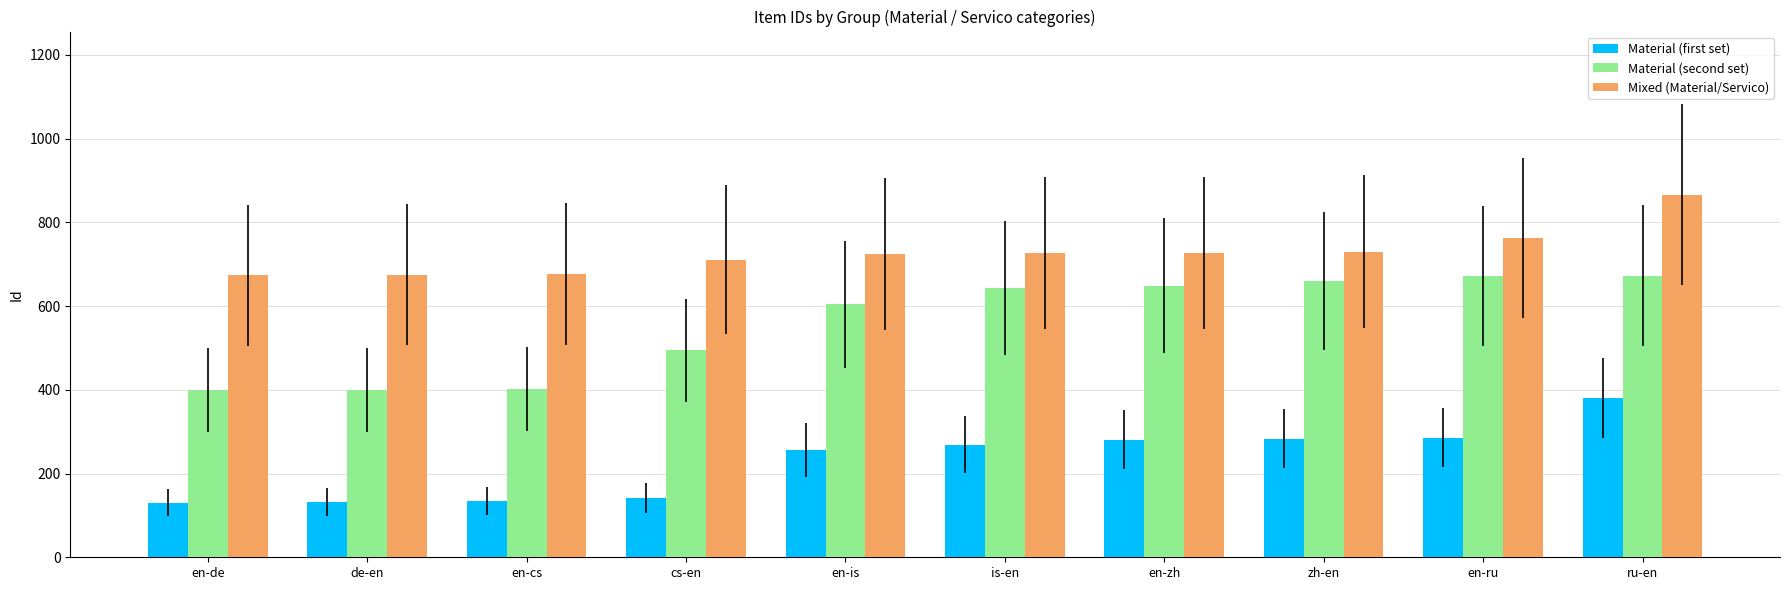

Rank the series by their maximum value, from lowest to highest.

Material (first set), Material (second set), Mixed (Material/Servico)